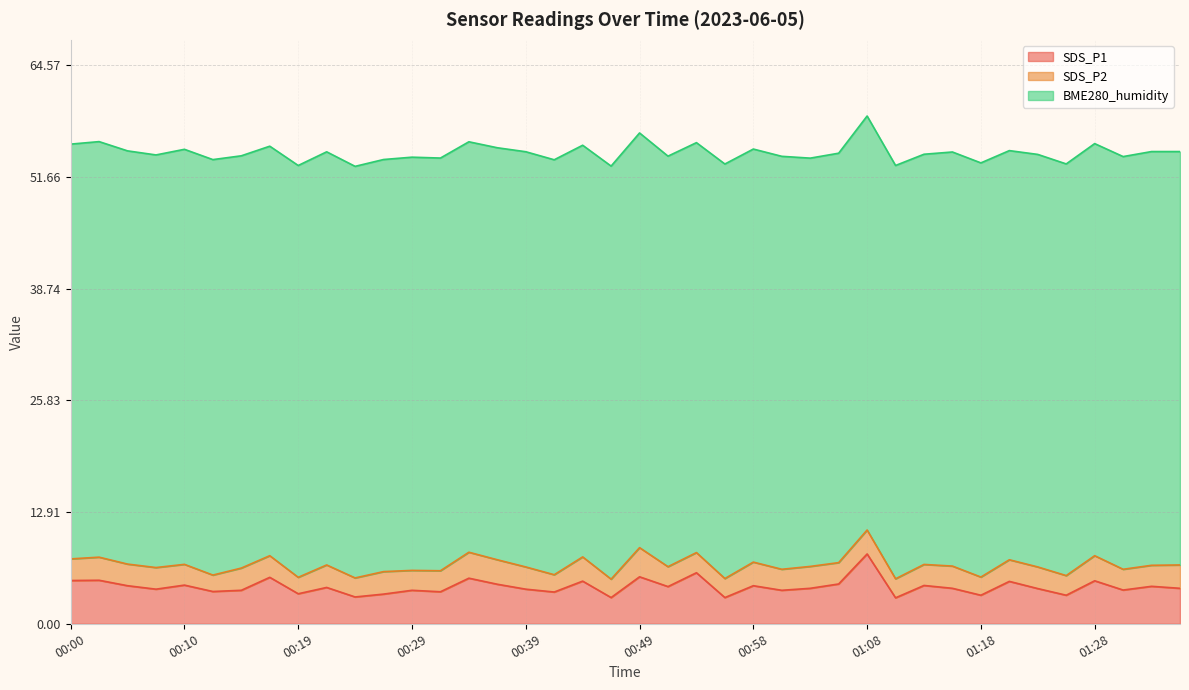

How many lines are shown in the chart?

3